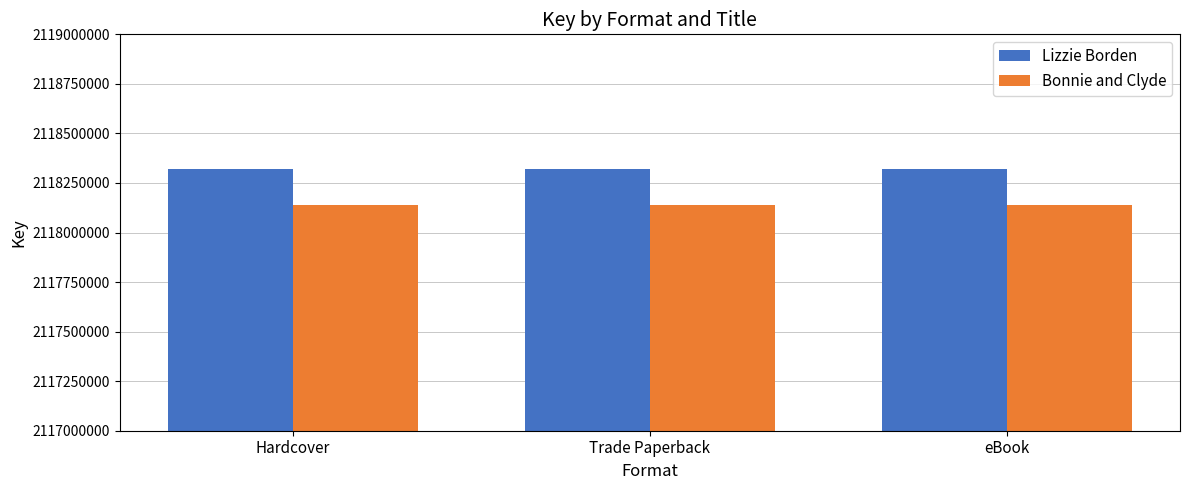

Which series has the largest total across all categories?

Lizzie Borden